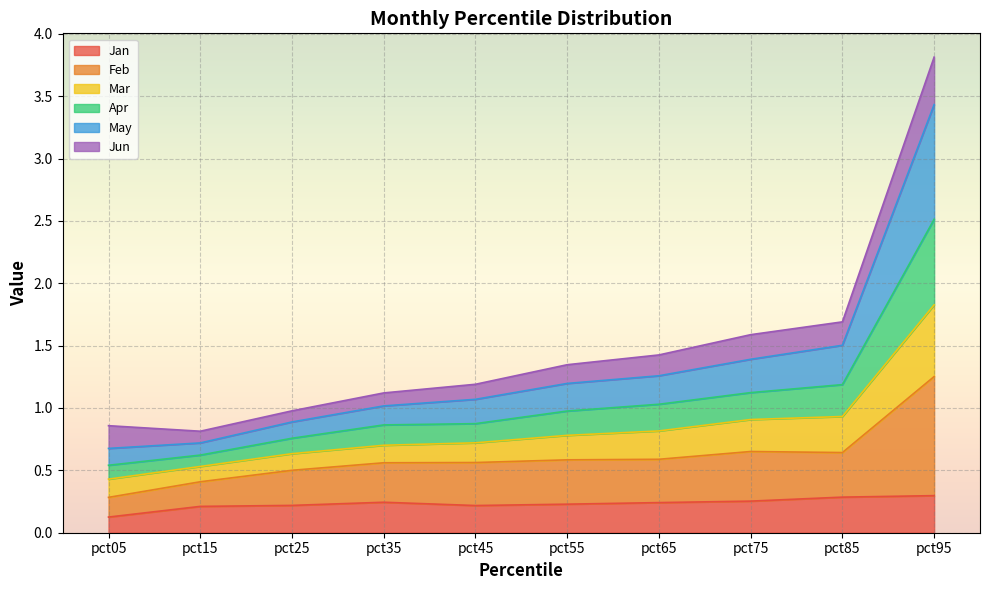

Is it true that Jan equals 0.3 at pct85?

True